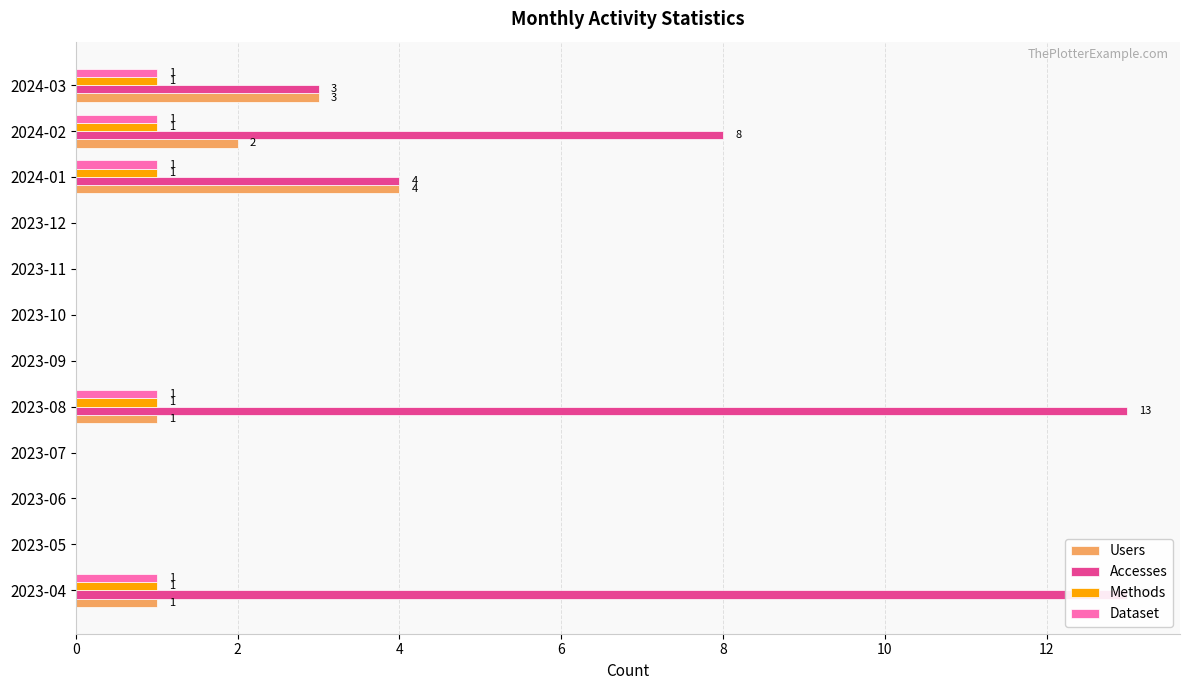

Which has a higher value, 2023-11 or 2024-02?

2024-02